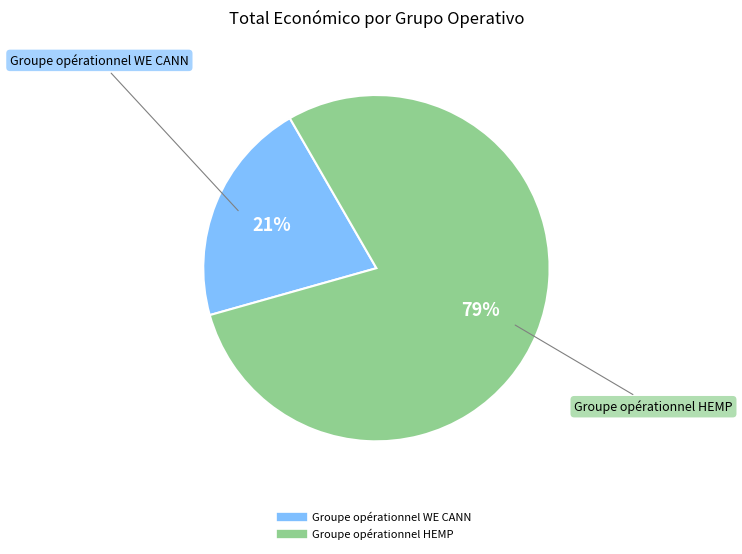

Does Groupe opérationnel WE CANN account for over 50% of the chart?

No